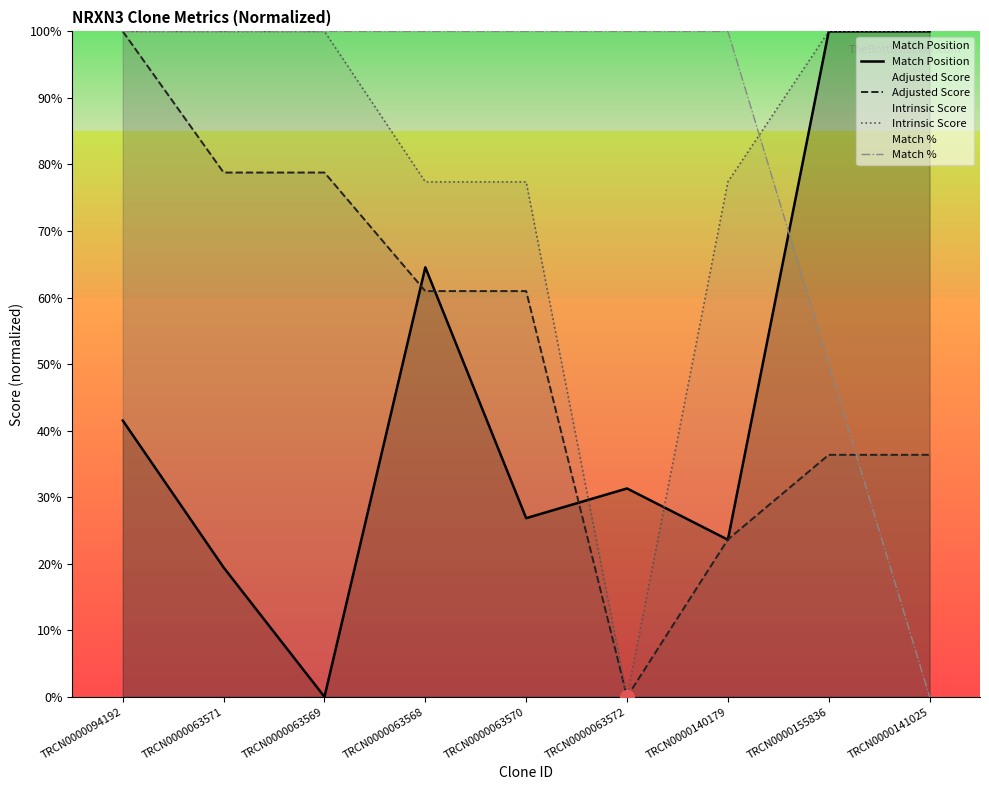

What are all the series names shown in the legend?

Match Position, Adjusted Score, Intrinsic Score, Match %